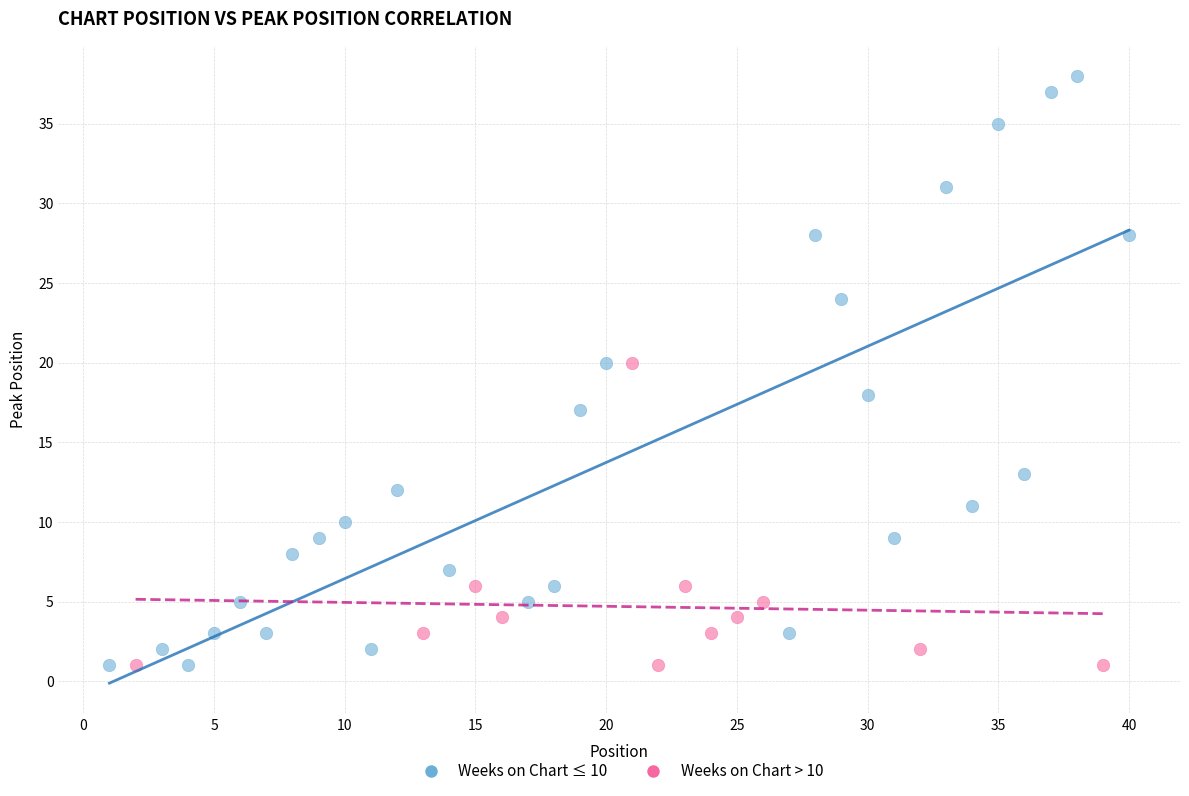

Which series has the largest Y range (max minus min)?

Weeks on Chart ≤ 10